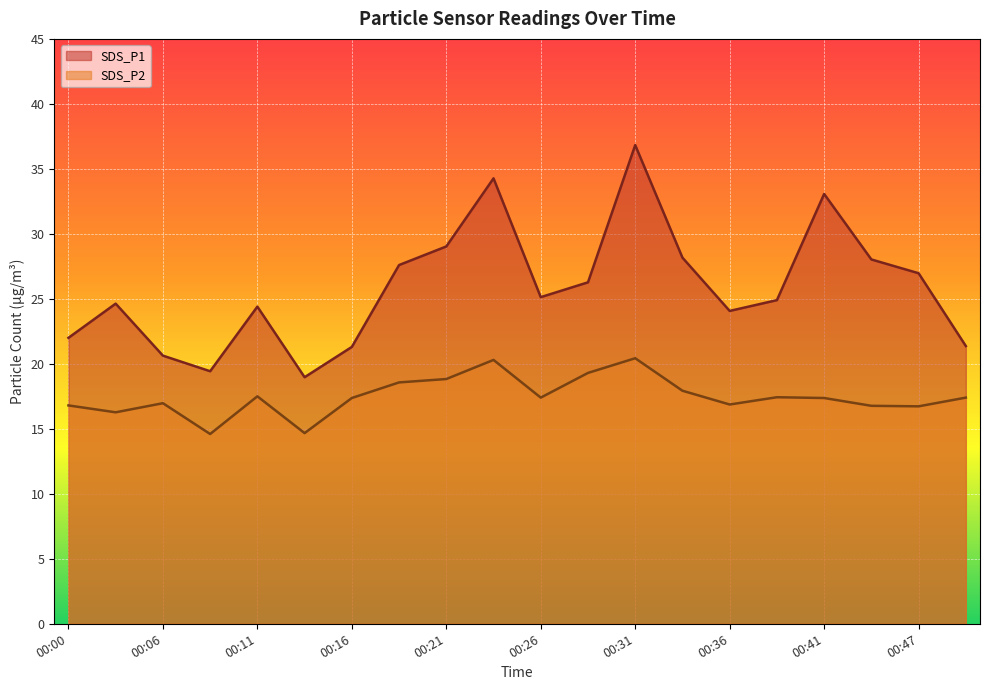

How many lines are shown in the chart?

2